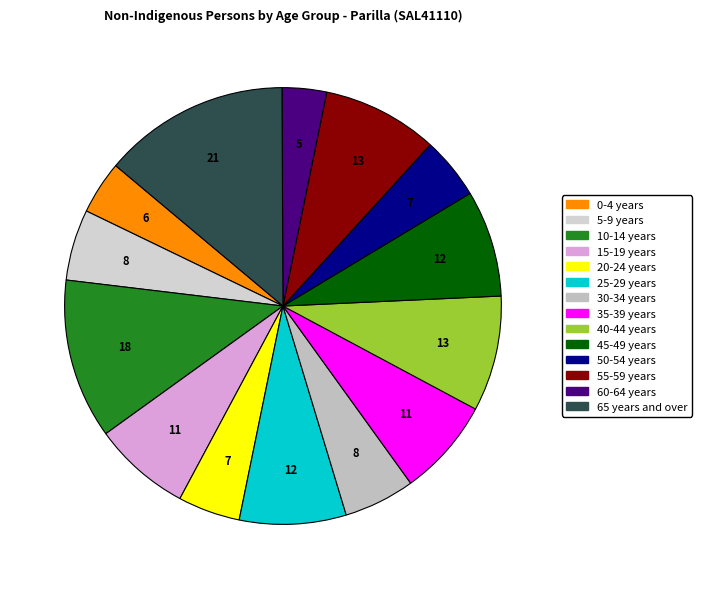

True or false: 65 years and over accounts for 8% of the total.

False